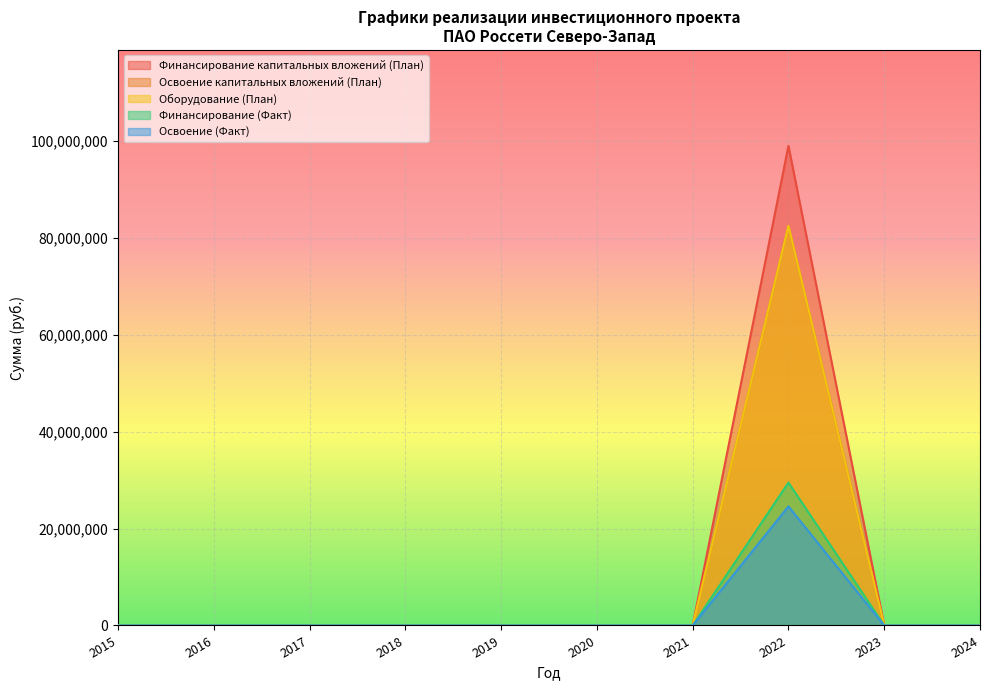

Does the chart display data point markers on the line(s)?

No